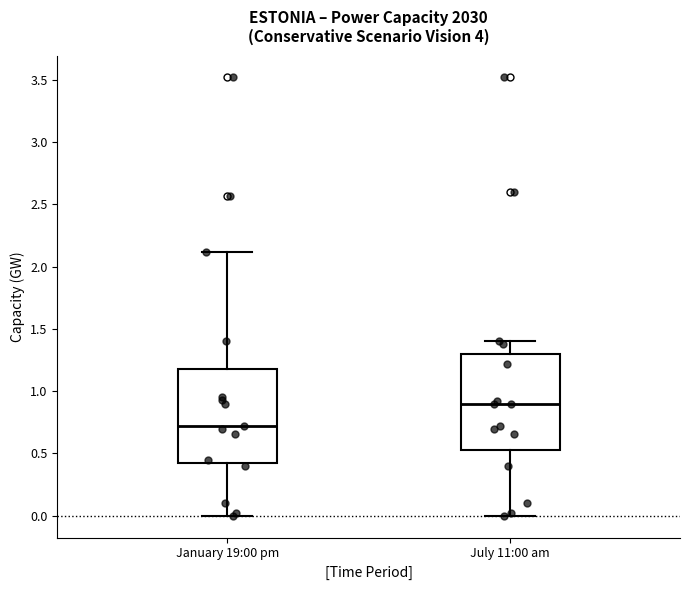

Reading left to right, read every box against the y-axis: the position of its median line, the range the box covers, and the ends of its whiskers. The values are not printed on the chart, so give them approximately, as read against the axis.

January 19:00 pm: median 0.70, box 0.45 to 1.20, whiskers 0.00 to 2.10
July 11:00 am: median 0.90, box 0.55 to 1.30, whiskers 0.00 to 1.40